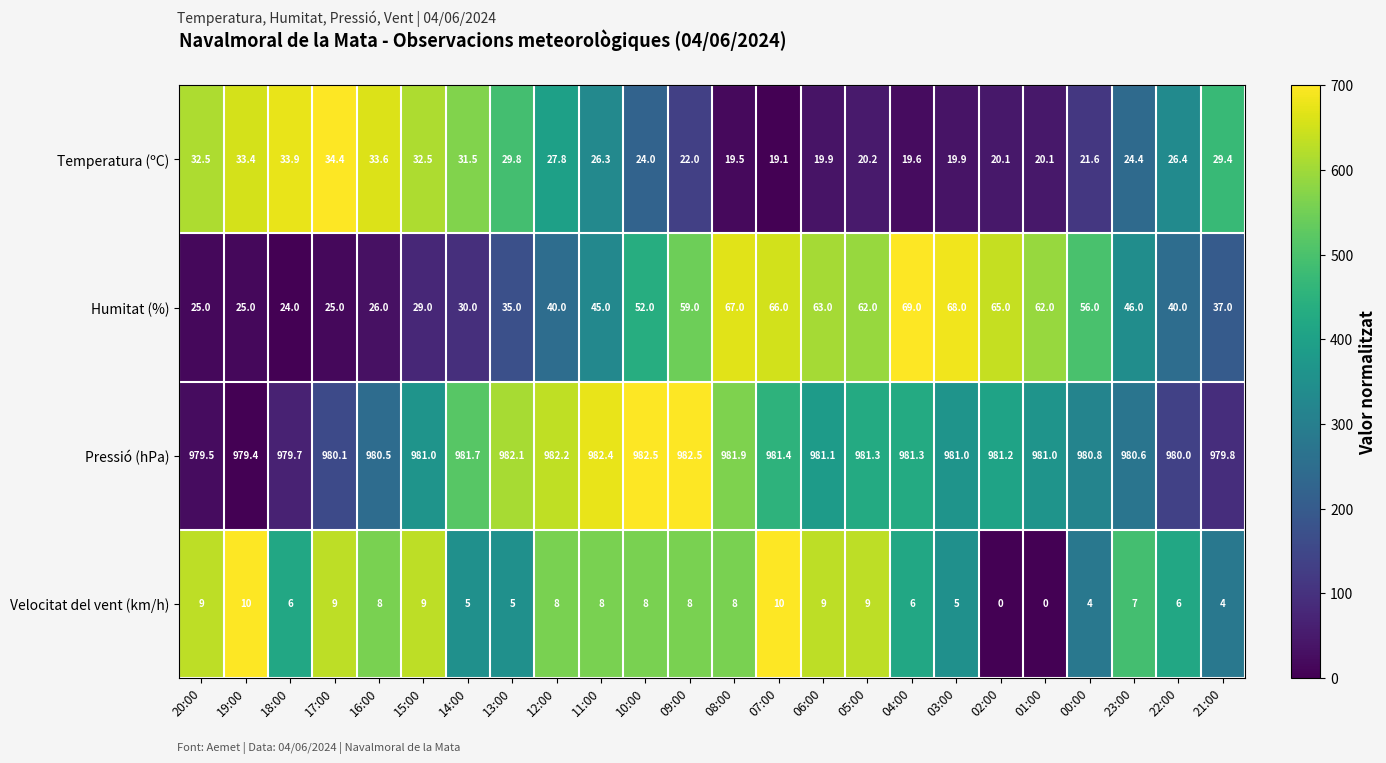

What is the difference between the Pressió (hPa) values at 05:00 and 01:00?

0.3